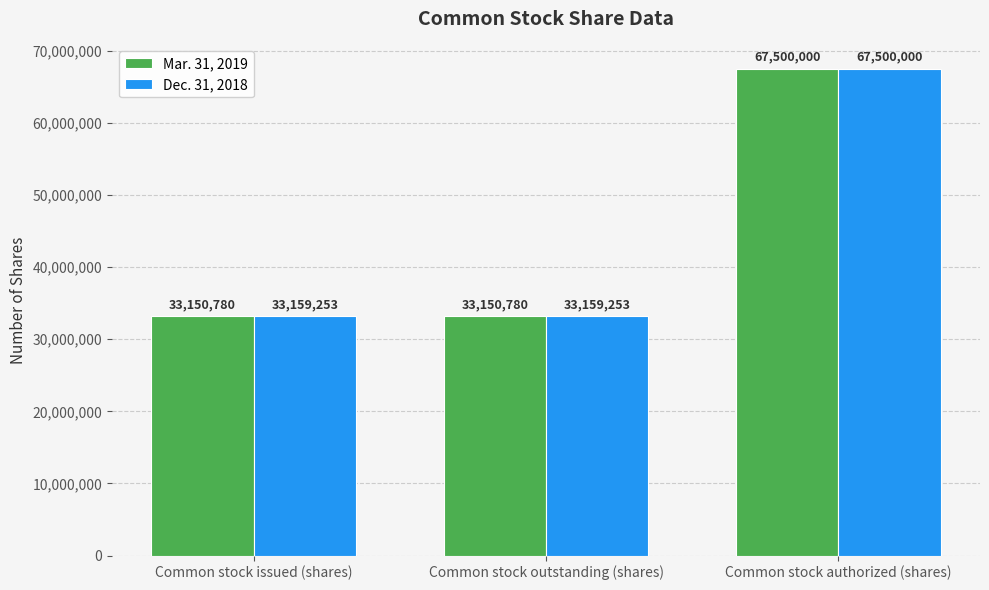

What is the difference between the highest and lowest values at Common stock outstanding (shares)?

8473